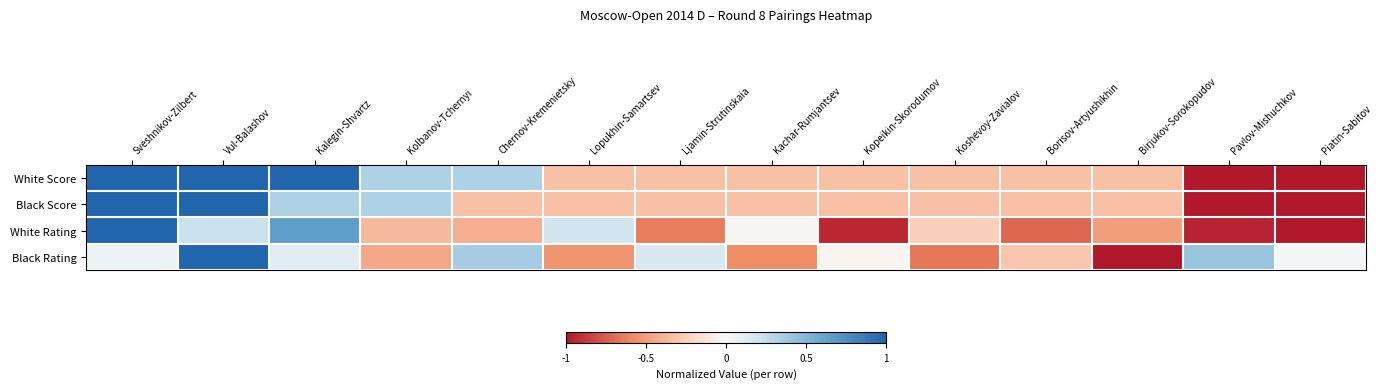

Rank the series at Pavlov-Mishuchkov from lowest to highest value.

White Score, Black Score, White Rating, Black Rating